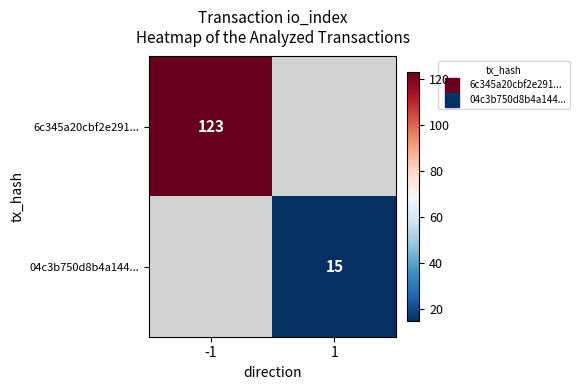

At how many categories does at least one series exceed 94?

1